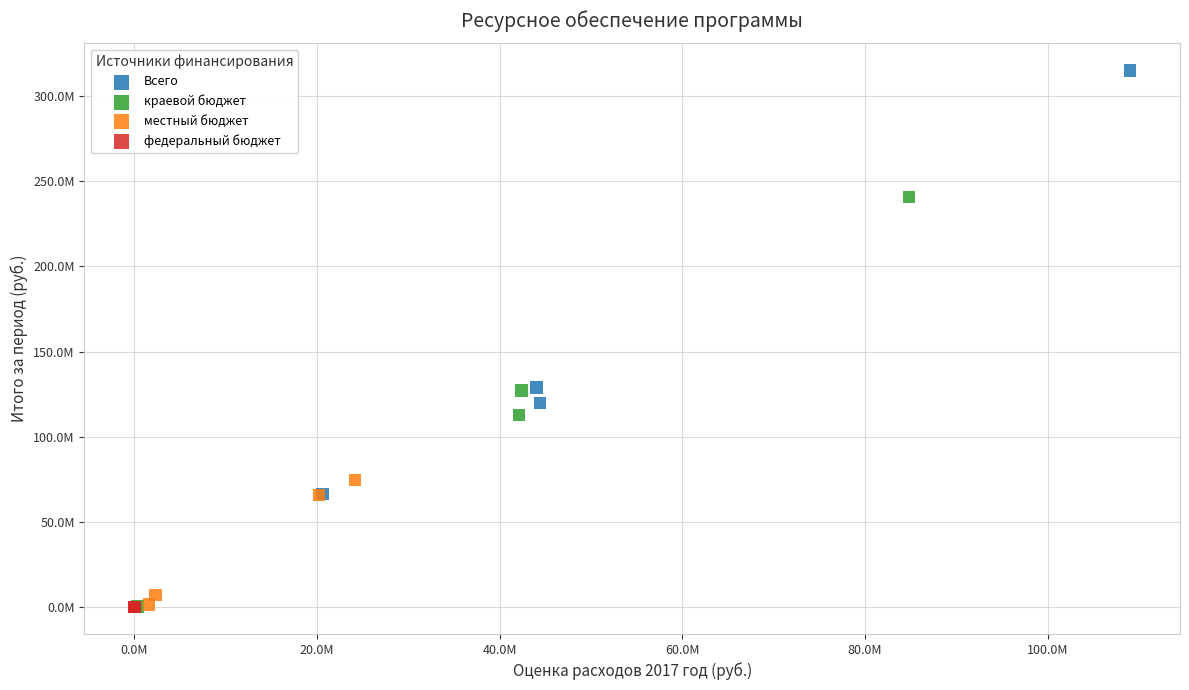

Which series reaches the maximum Y coordinate?

Всего